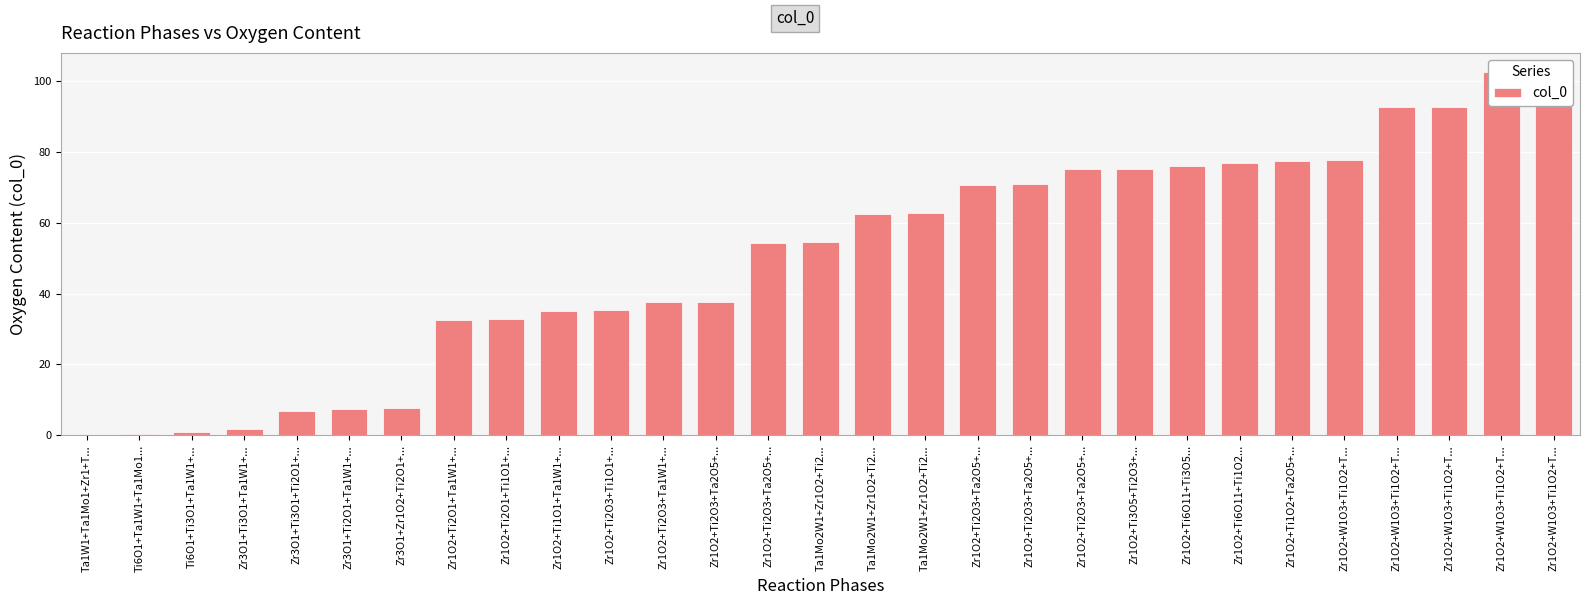

Between Zr3O1+Ti3O1+Ta1W1+... and Zr1O2+Ti6O11+Ti1O2..., which is larger?

Zr1O2+Ti6O11+Ti1O2...